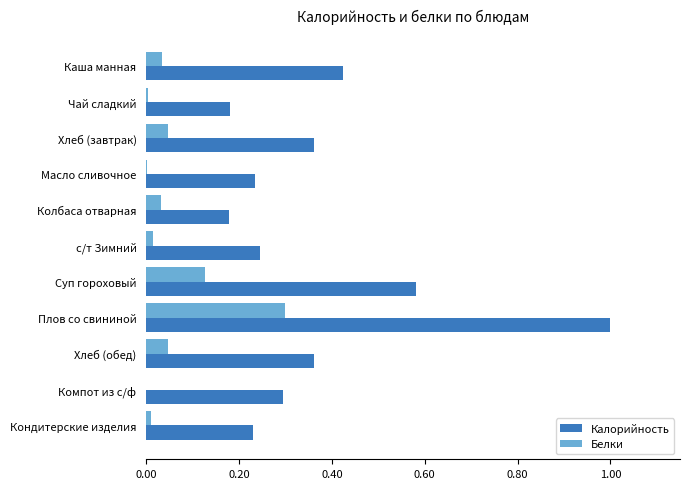

True or false: Калорийность has a value of 0.3 at Колбаса отварная.

False